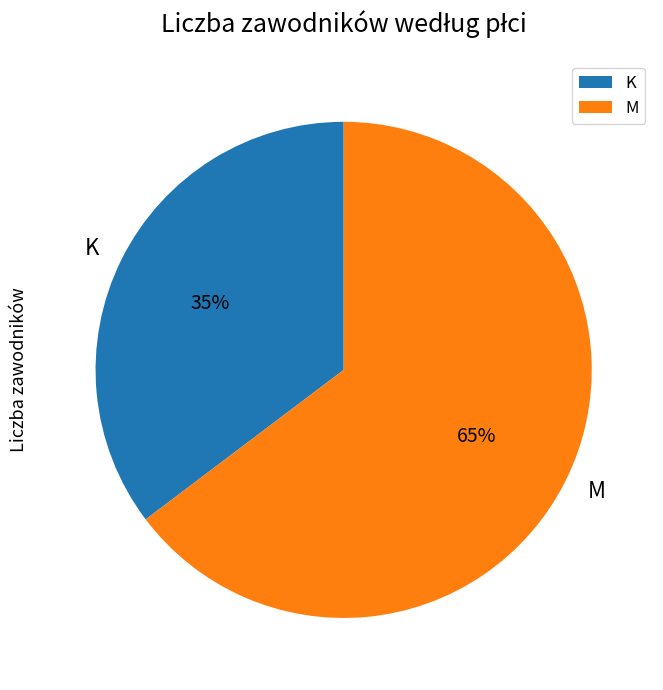

What is the ratio of the value at K to the value at M?

0.5